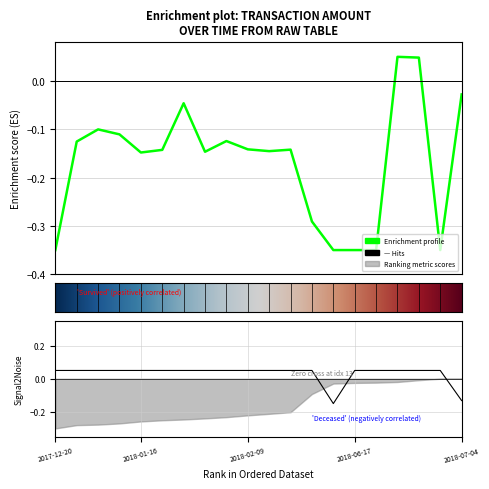

How many values in Amount are above zero?

2